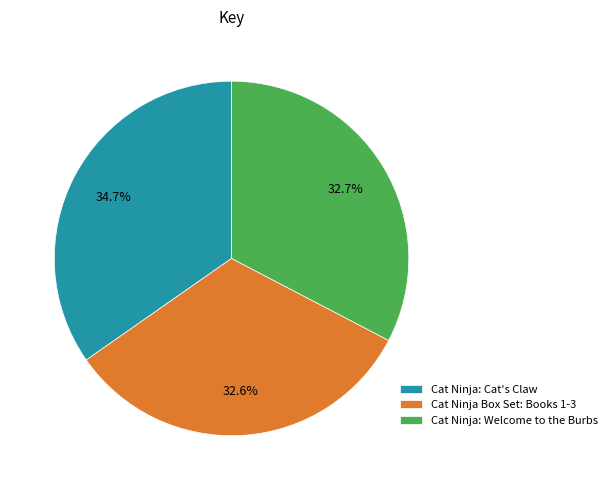

Which category has the biggest portion of the pie?

Cat Ninja: Cat's Claw